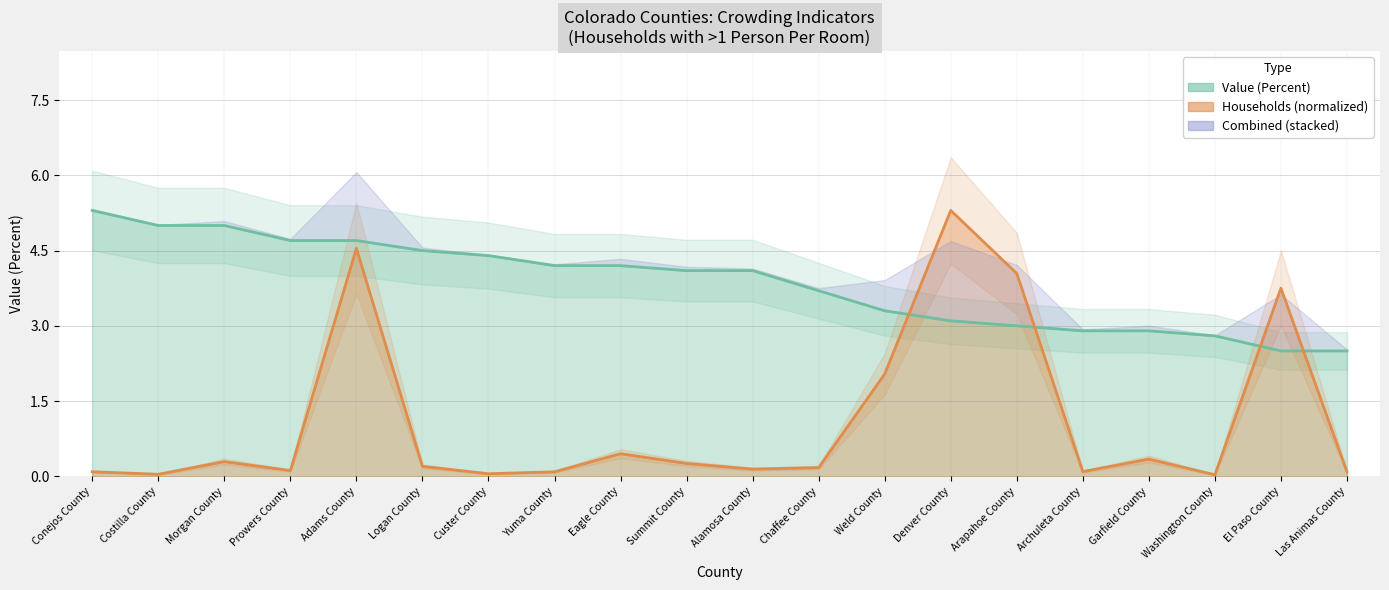

What is the label of the 19th point from the right?

Costilla County